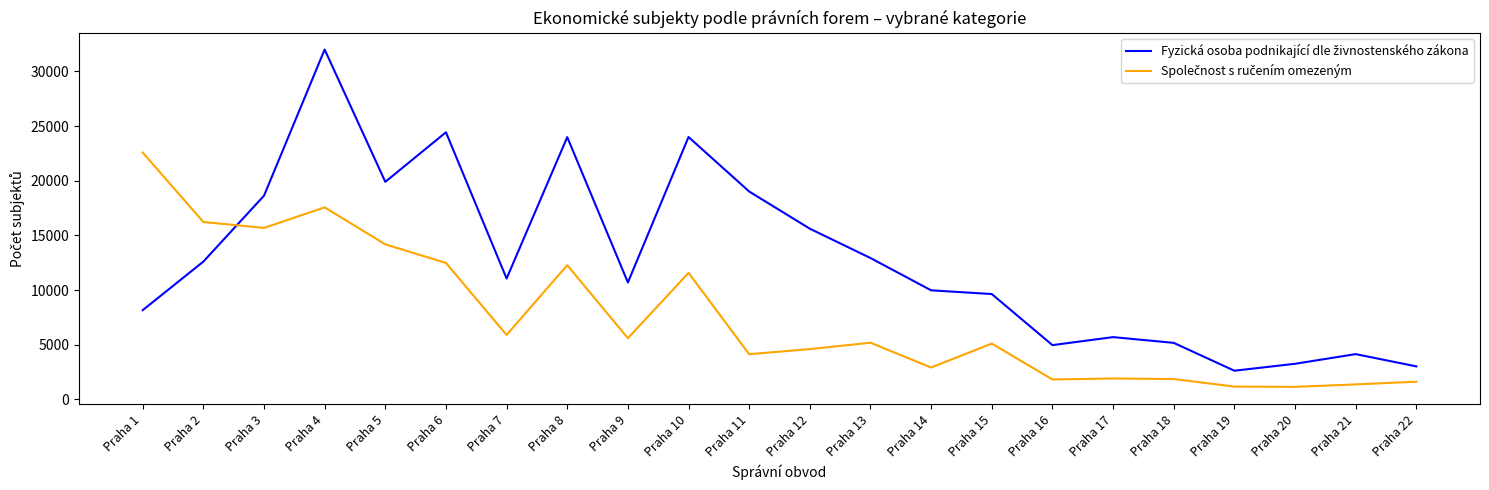

What is the difference between the highest and lowest values at Praha 15?

4534